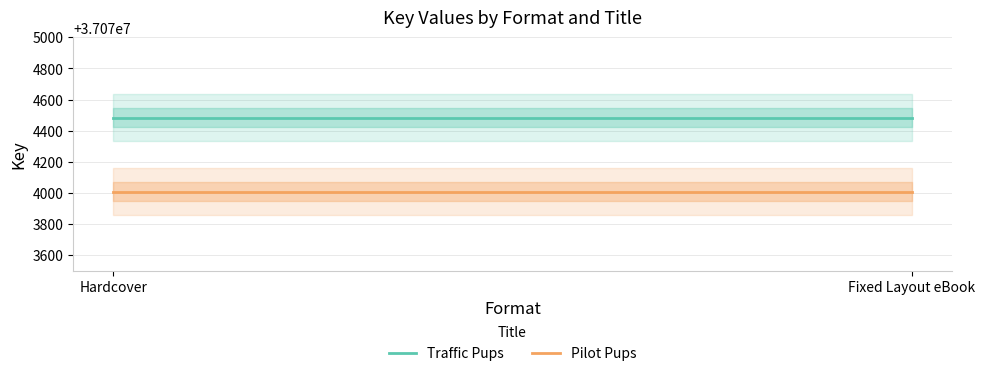

The value of Pilot Pups at Fixed Layout eBook is 37074008. True or false?

True